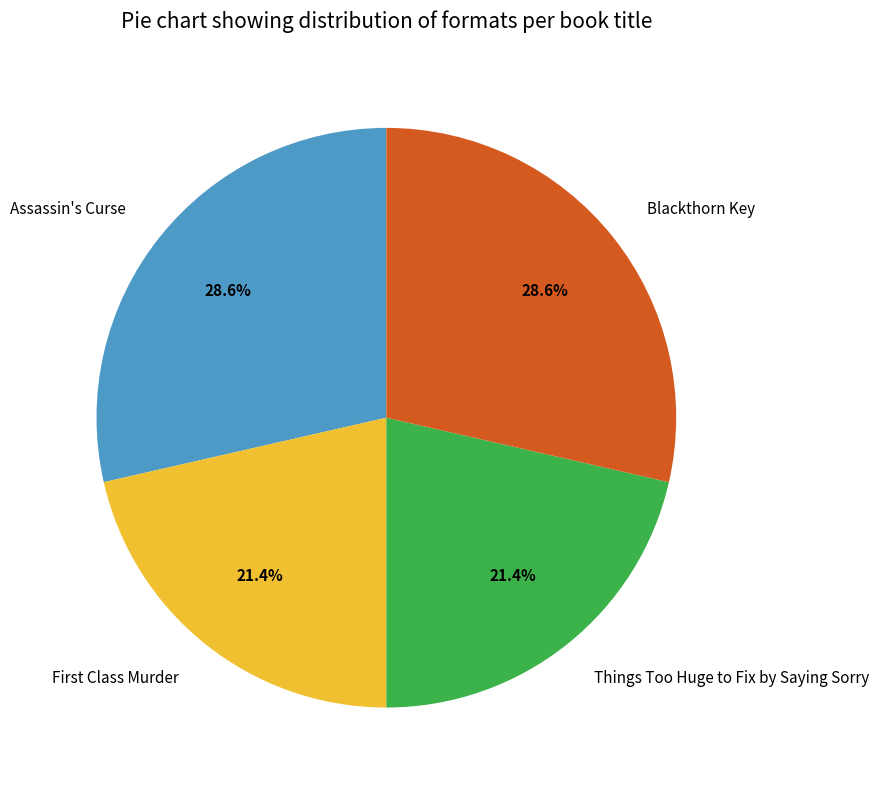

How many slices are in this pie chart?

4